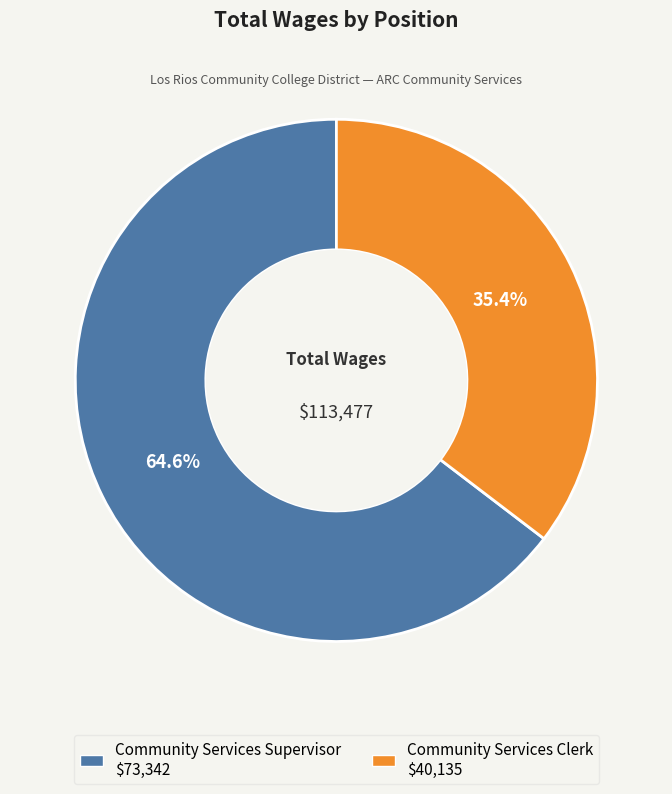

Is it true that Community Services Clerk is 41% of the pie?

False